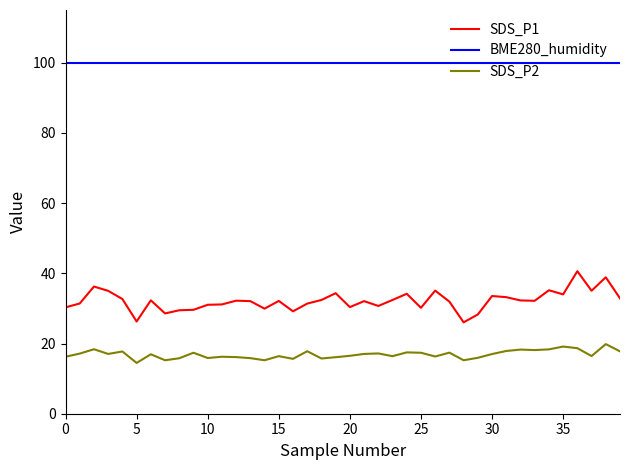

What is the lowest value of the SDS_P2 series?

14.5